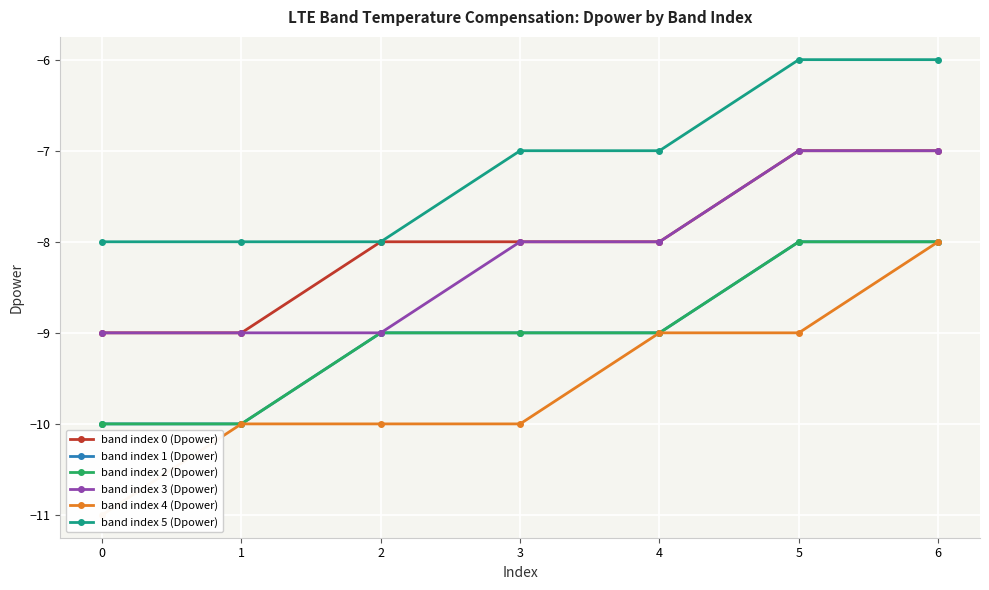

Which series has the largest total across all categories?

band index 5 (Dpower)